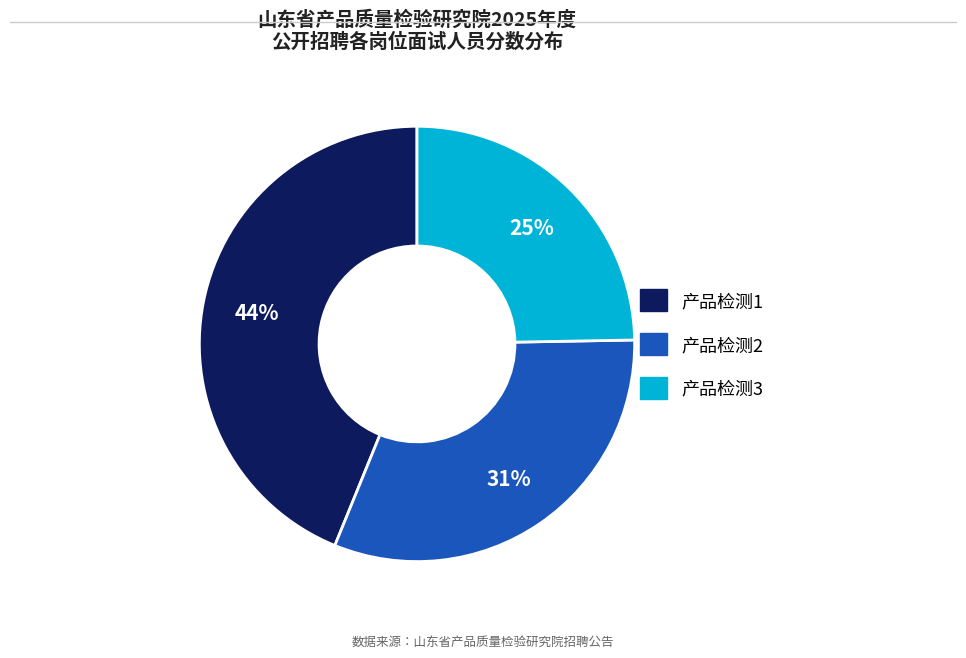

Is the sum of 产品检测2 and 产品检测1 greater than half?

Yes